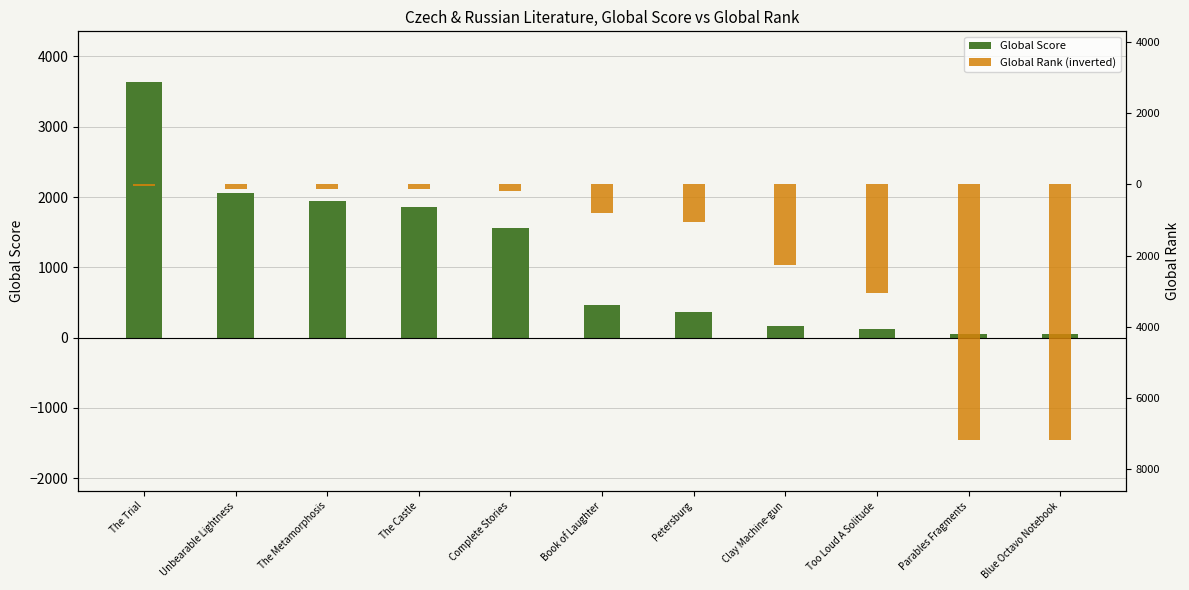

At which category is the sum across all series the highest?

The Trial